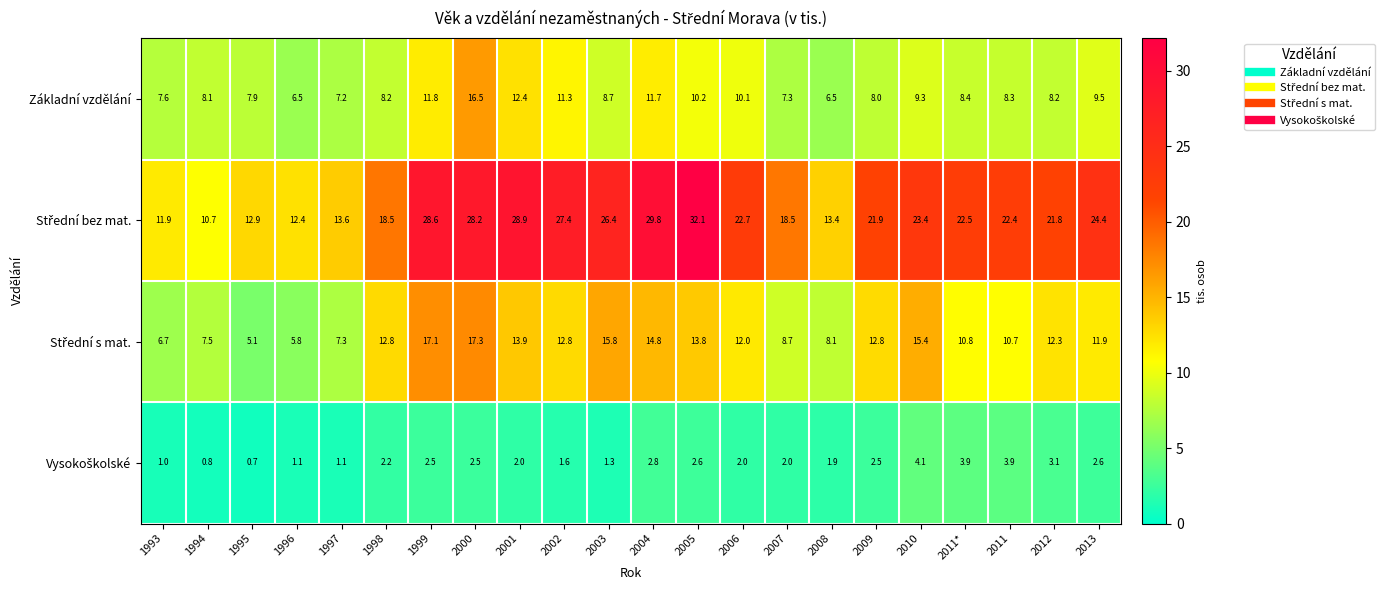

The value of Základní vzdělání at 2000 is 8.1. True or false?

False